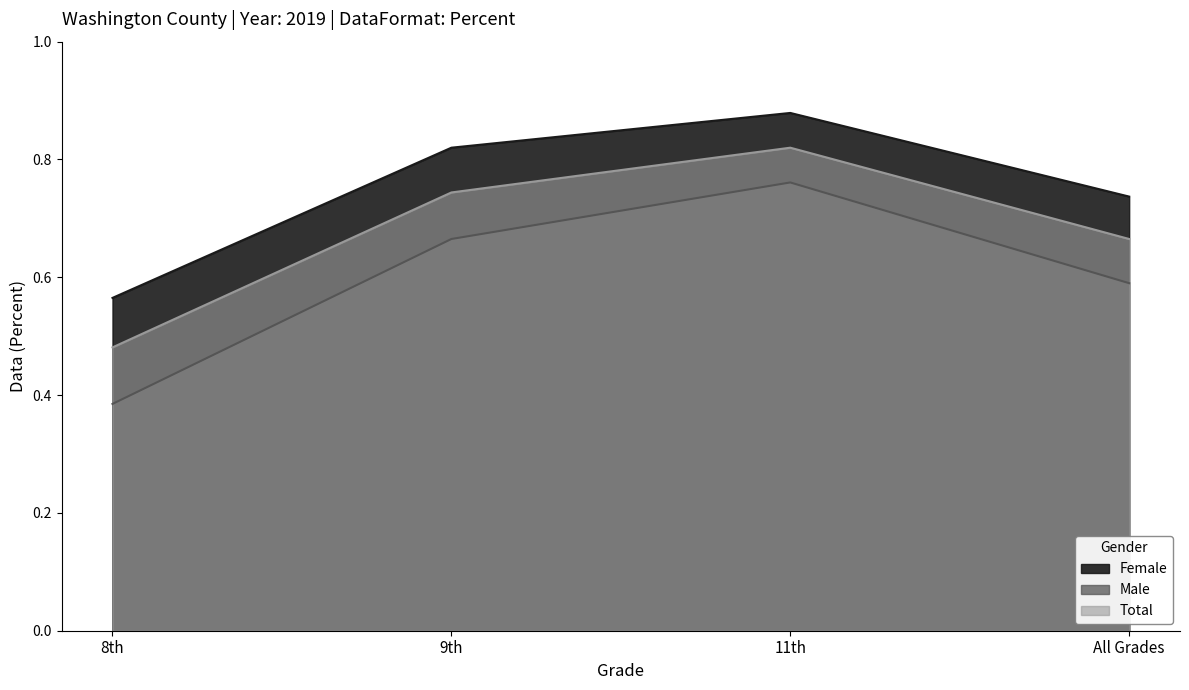

What is the spread (max minus min) of values at 9th?

0.2